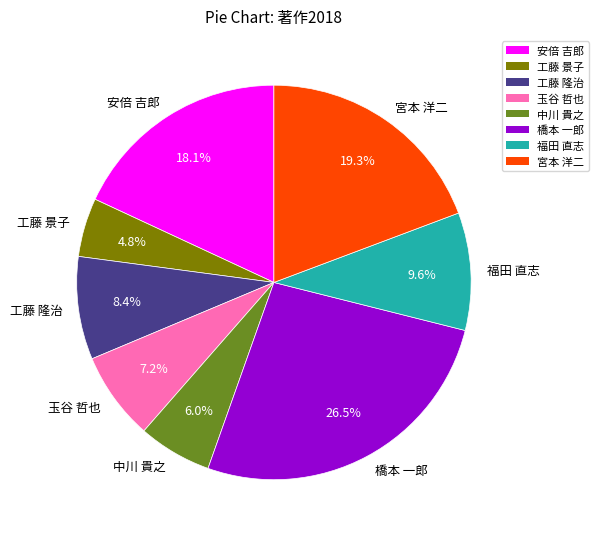

Does any single category account for the majority?

No